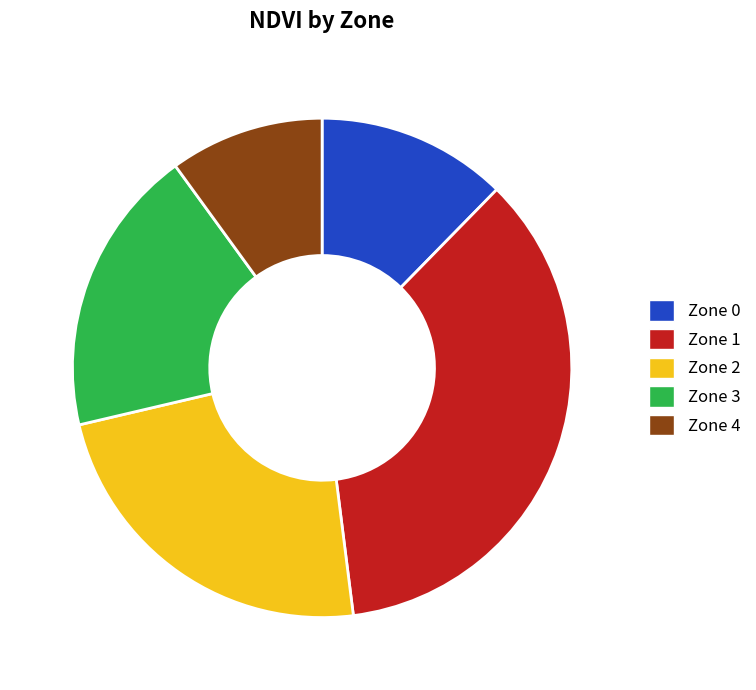

Between Zone 1 and Zone 3, which is larger?

Zone 1